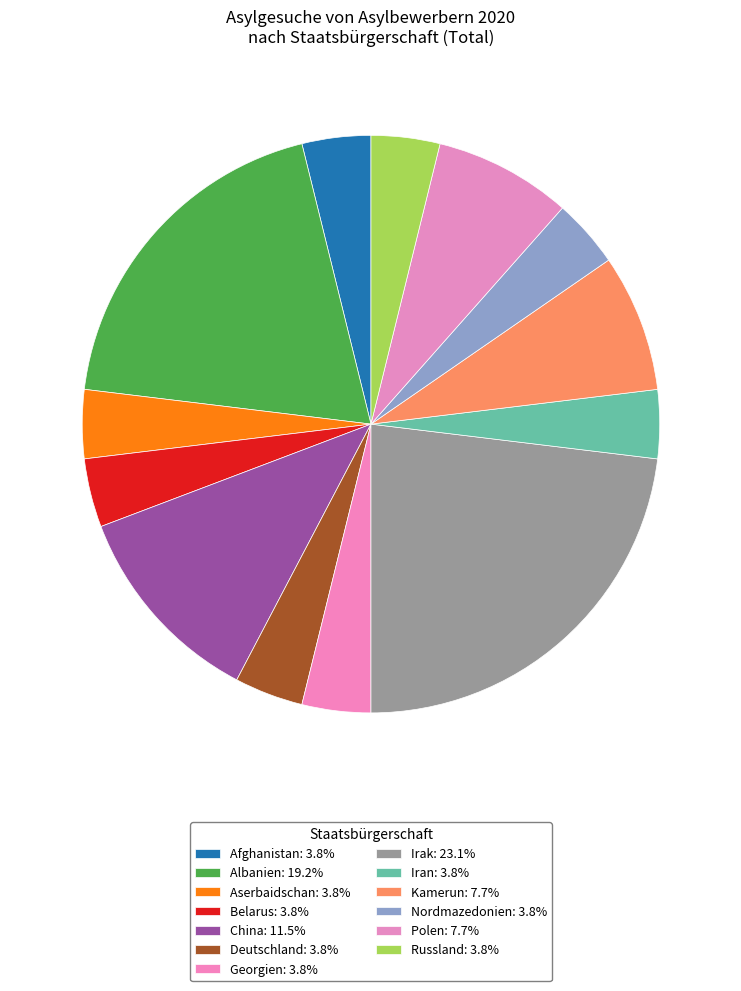

Is it true that Russland is 12% of the pie?

False